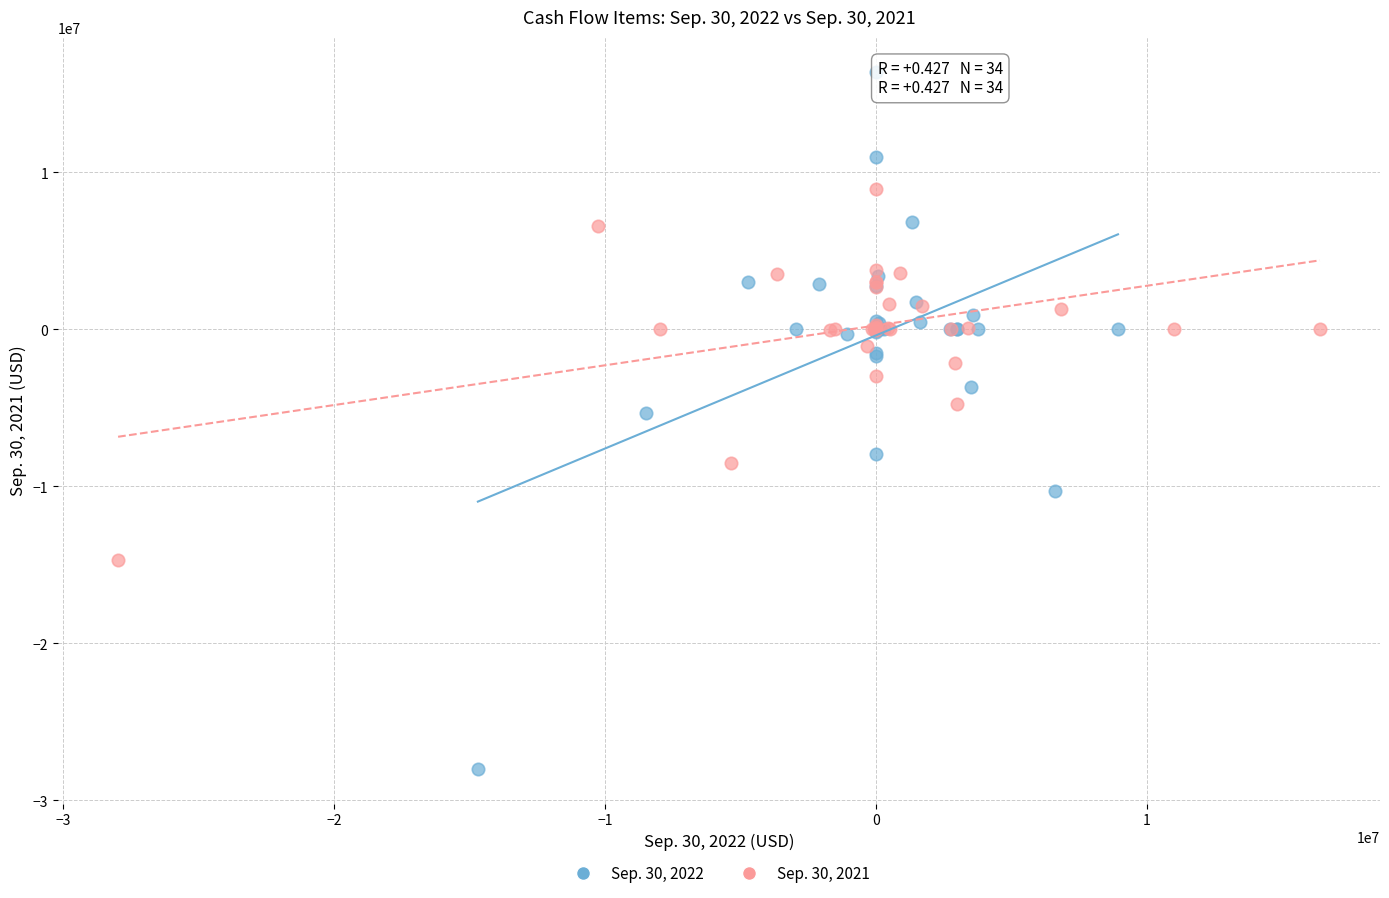

Which series has the widest spread of Y values?

Sep. 30, 2022